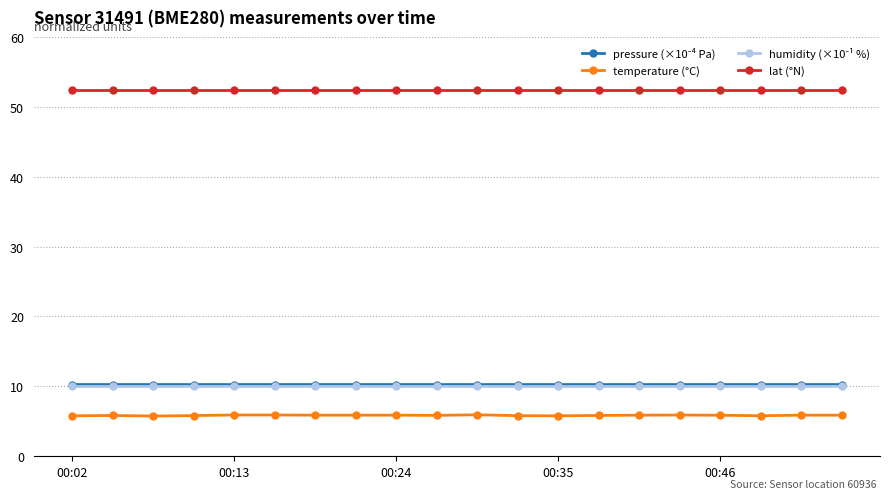

What is the maximum value shown in the chart?

52.4